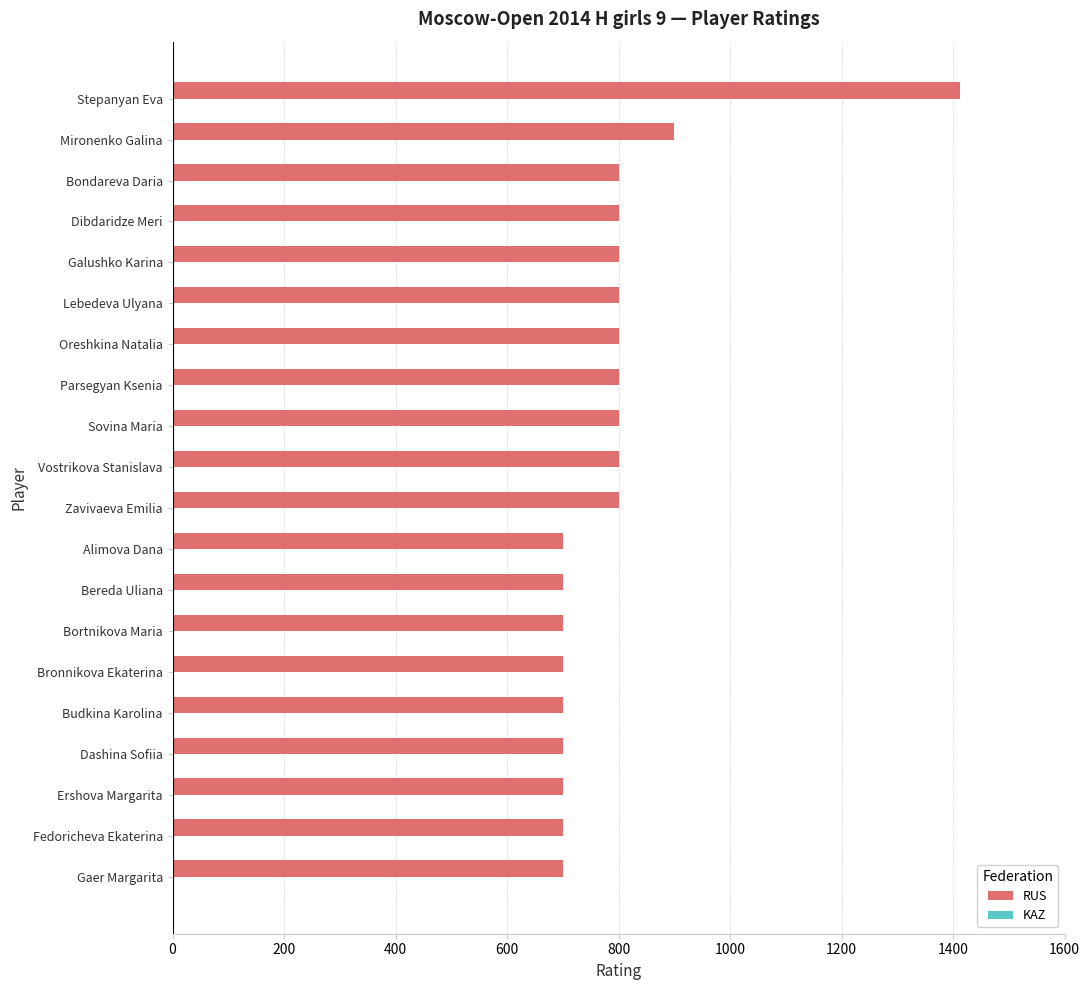

The value at Vostrikova Stanislava is 445. True or false?

False